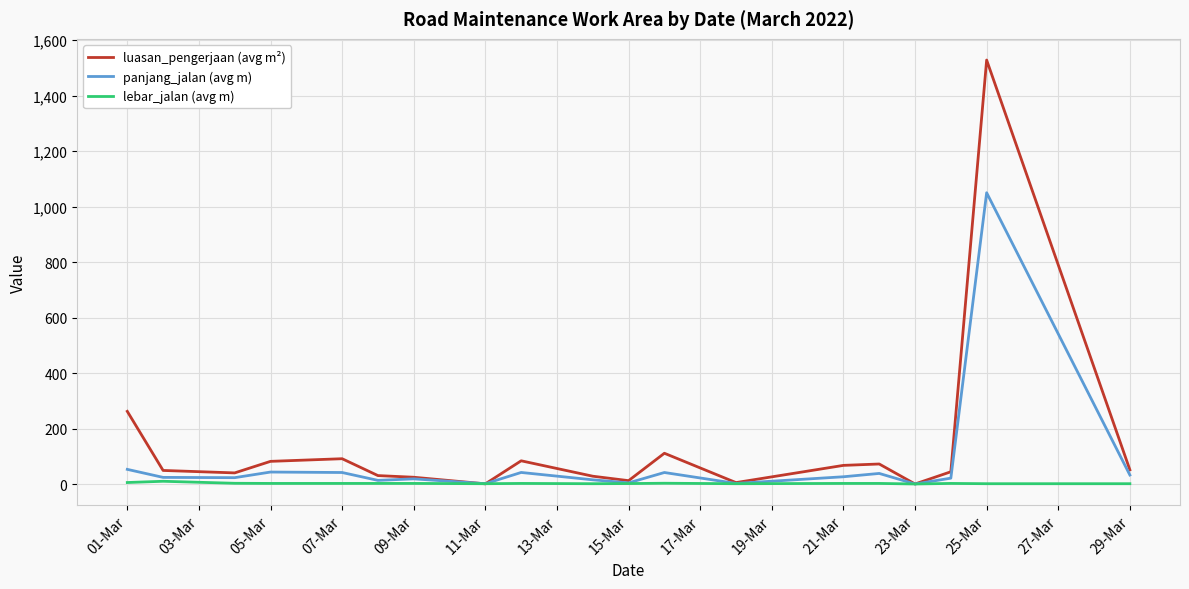

Rank the series by their average value, from highest to lowest.

luasan_pengerjaan (avg m²), panjang_jalan (avg m), lebar_jalan (avg m)